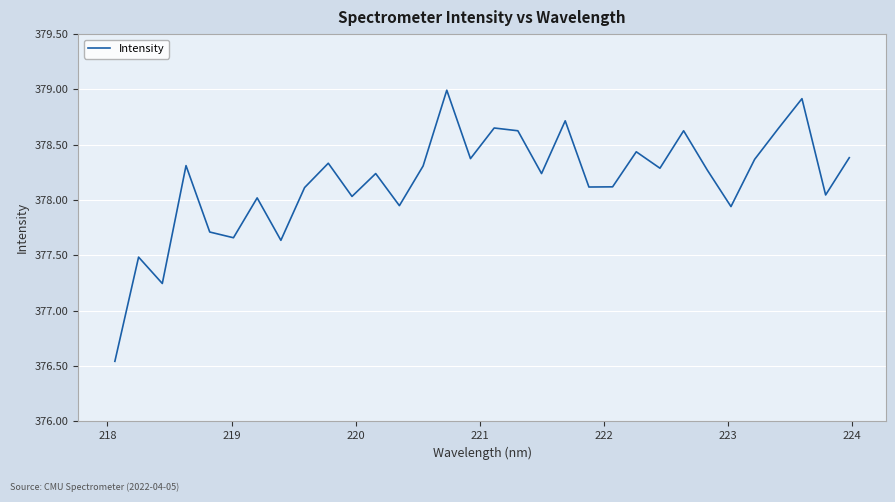

What is the greatest value displayed?

379.0